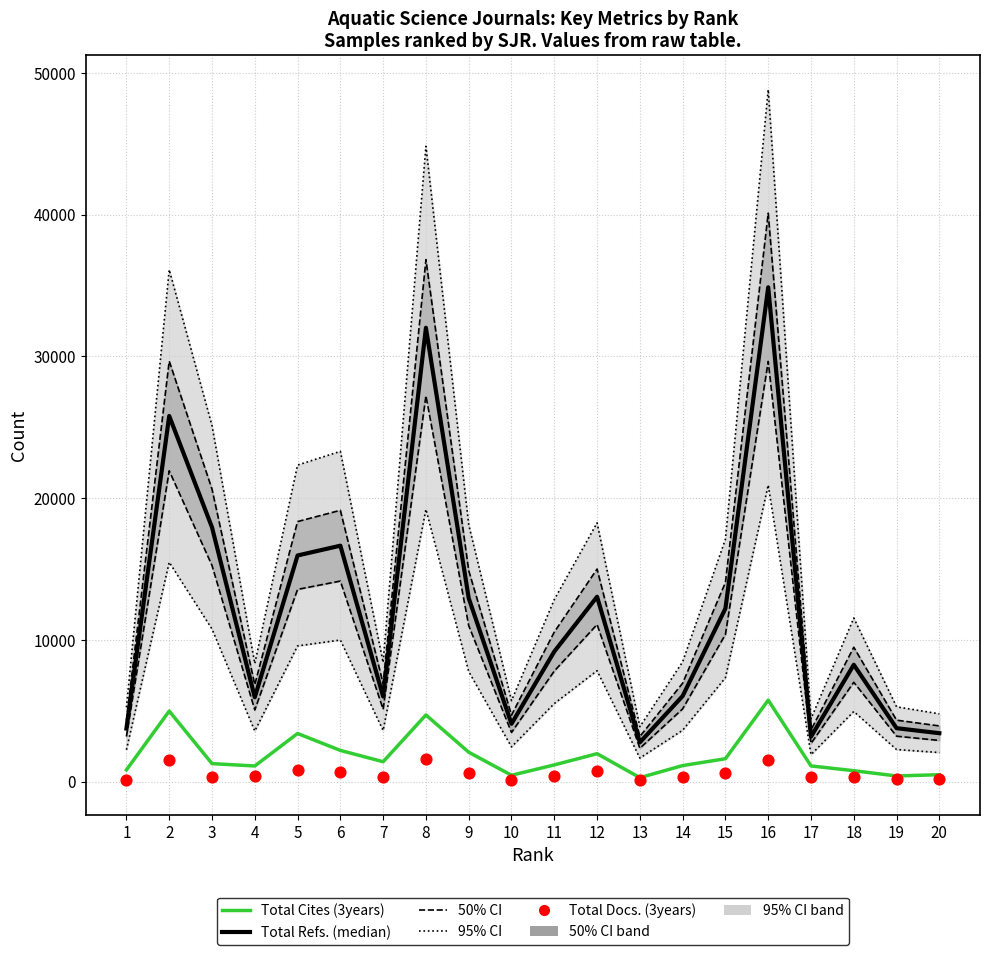

At which category is the sum across all series the highest?

16